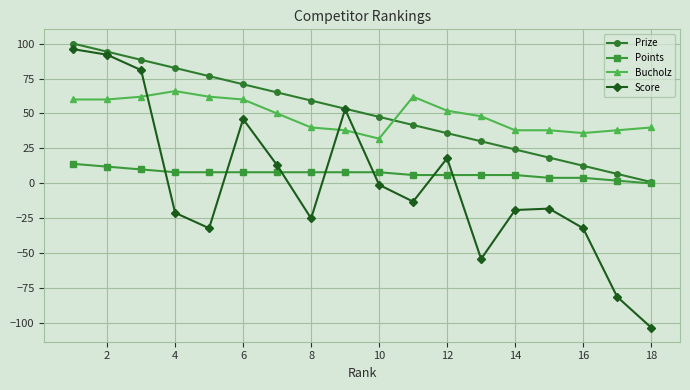

What is the smallest value displayed?

-103.0